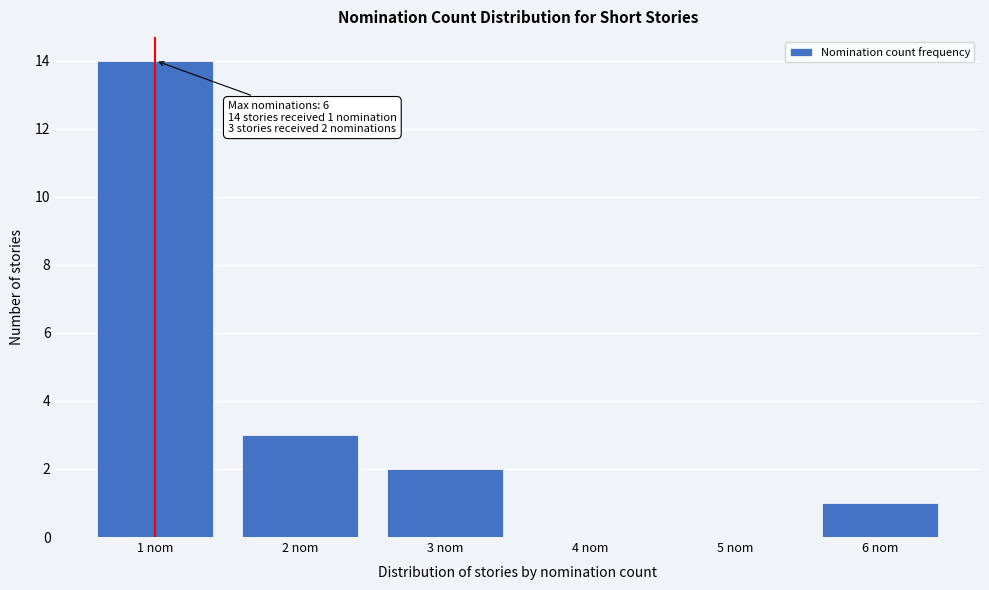

Reading left to right, extract all data points from this chart.

1 nom=14	2 nom=3	3 nom=2	4 nom=0	5 nom=0	6 nom=1